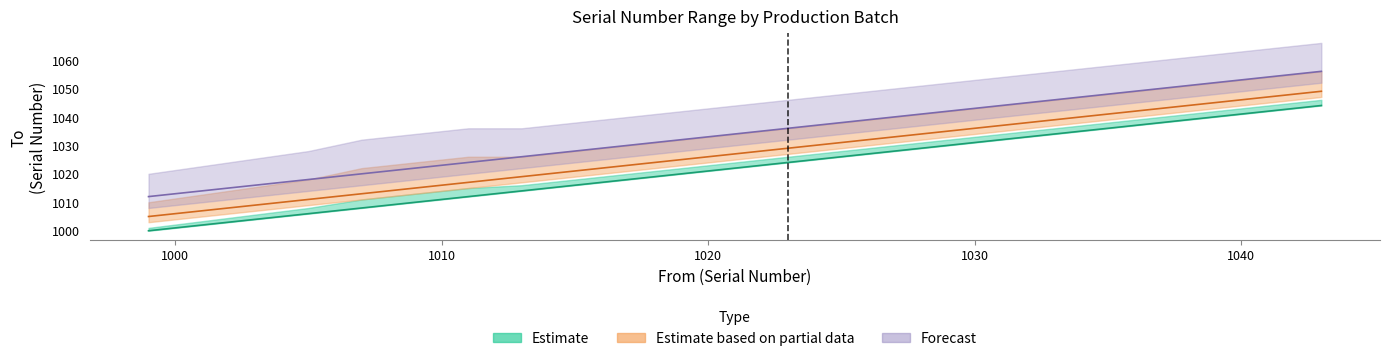

Which label corresponds to the smallest value in the chart?

999